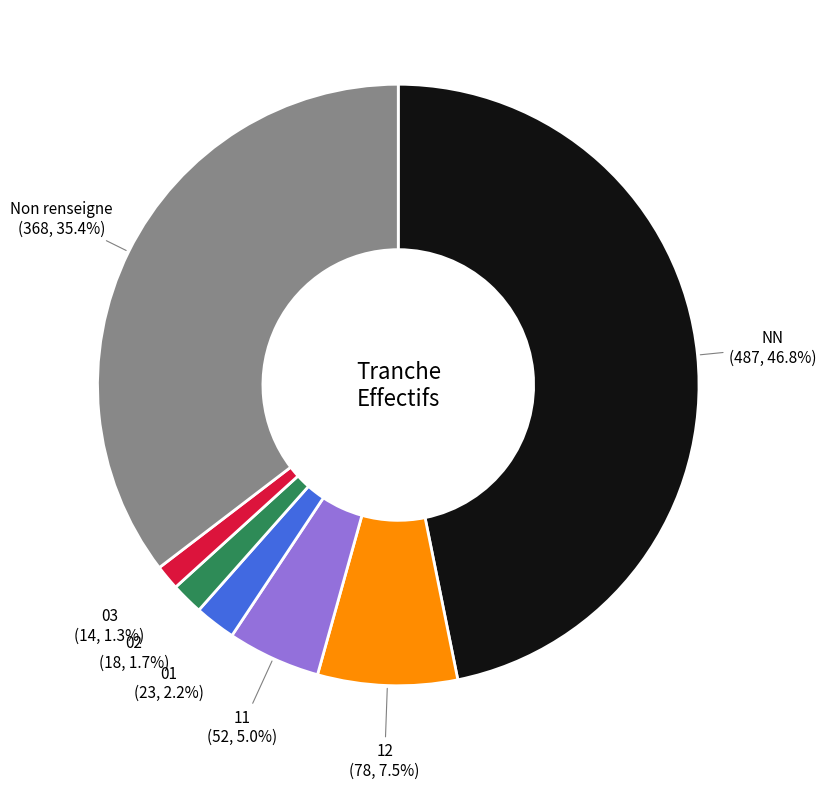

Is 12 the majority of the pie?

No